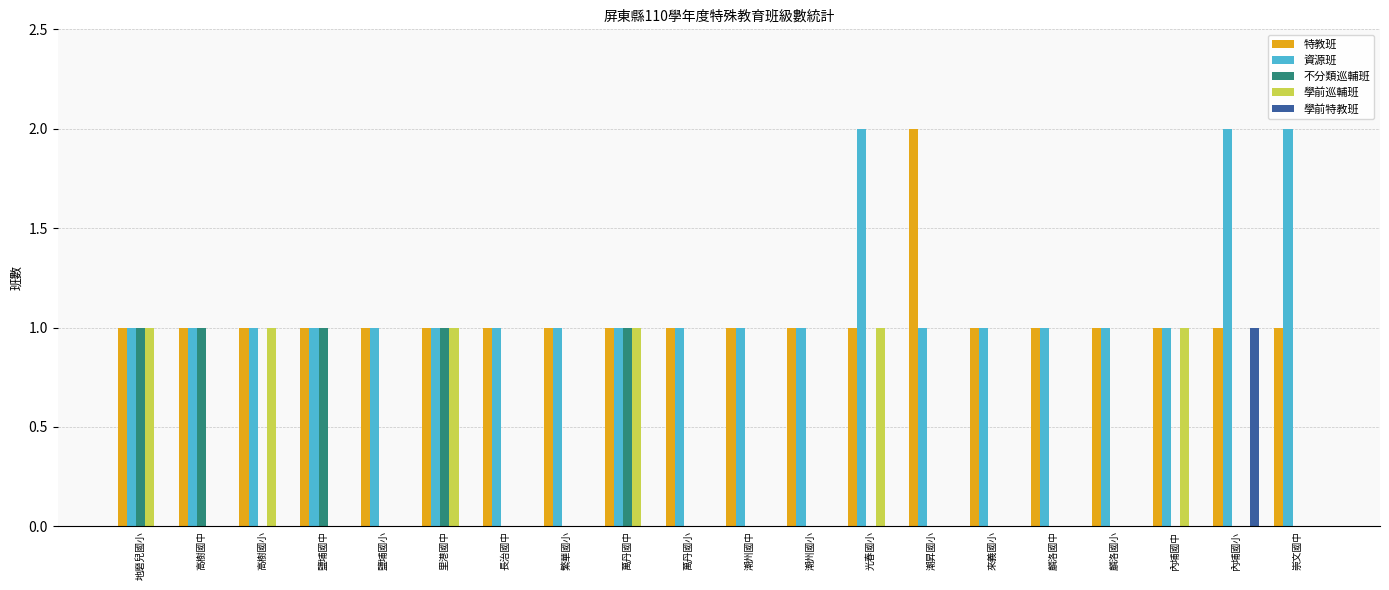

Reading left to right, what are all the values shown in this chart?

特教班: 地磨兒國小=1	高樹國中=1	高樹國小=1	鹽埔國中=1	鹽埔國小=1	里港國中=1	長治國中=1	繁華國小=1	萬丹國中=1	萬丹國小=1	潮州國中=1	潮州國小=1	光春國小=1	潮昇國小=2	來義國小=1	麟洛國中=1	麟洛國小=1	內埔國中=1	內埔國小=1	崇文國中=1
資源班: 地磨兒國小=1	高樹國中=1	高樹國小=1	鹽埔國中=1	鹽埔國小=1	里港國中=1	長治國中=1	繁華國小=1	萬丹國中=1	萬丹國小=1	潮州國中=1	潮州國小=1	光春國小=2	潮昇國小=1	來義國小=1	麟洛國中=1	麟洛國小=1	內埔國中=1	內埔國小=2	崇文國中=2
不分類巡輔班: 地磨兒國小=1	高樹國中=1	高樹國小=0	鹽埔國中=1	鹽埔國小=0	里港國中=1	長治國中=0	繁華國小=0	萬丹國中=1	萬丹國小=0	潮州國中=0	潮州國小=0	光春國小=0	潮昇國小=0	來義國小=0	麟洛國中=0	麟洛國小=0	內埔國中=0	內埔國小=0	崇文國中=0
學前巡輔班: 地磨兒國小=1	高樹國中=0	高樹國小=1	鹽埔國中=0	鹽埔國小=0	里港國中=1	長治國中=0	繁華國小=0	萬丹國中=1	萬丹國小=0	潮州國中=0	潮州國小=0	光春國小=1	潮昇國小=0	來義國小=0	麟洛國中=0	麟洛國小=0	內埔國中=1	內埔國小=0	崇文國中=0
學前特教班: 地磨兒國小=0	高樹國中=0	高樹國小=0	鹽埔國中=0	鹽埔國小=0	里港國中=0	長治國中=0	繁華國小=0	萬丹國中=0	萬丹國小=0	潮州國中=0	潮州國小=0	光春國小=0	潮昇國小=0	來義國小=0	麟洛國中=0	麟洛國小=0	內埔國中=0	內埔國小=1	崇文國中=0